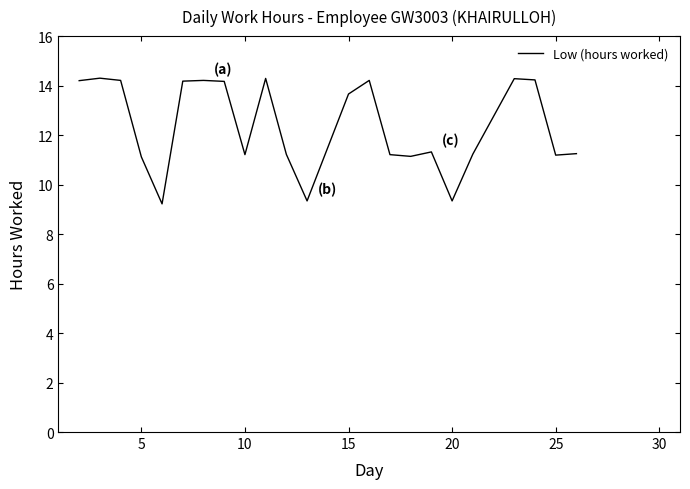

What is the greatest value displayed?

14.3